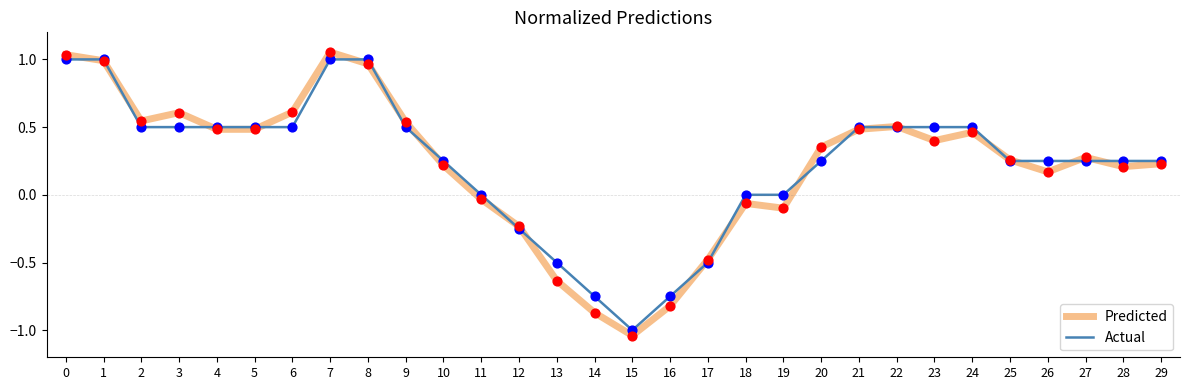

Is the value of Predicted at 23 greater than the value of Actual at 23?

No